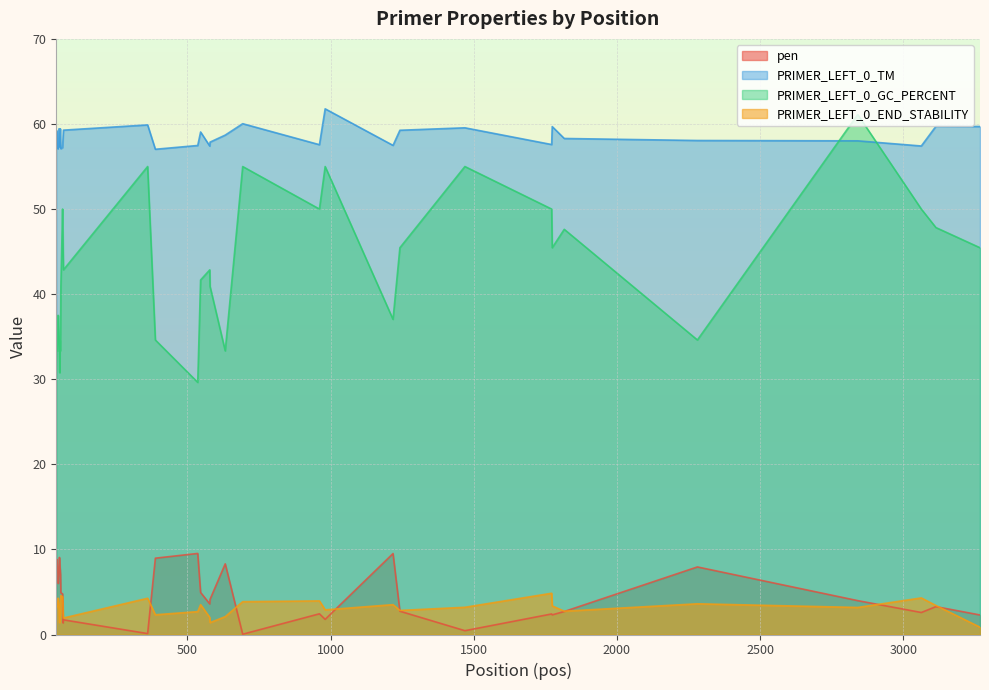

After their last crossing, which series has the higher values: pen or PRIMER_LEFT_0_END_STABILITY?

pen